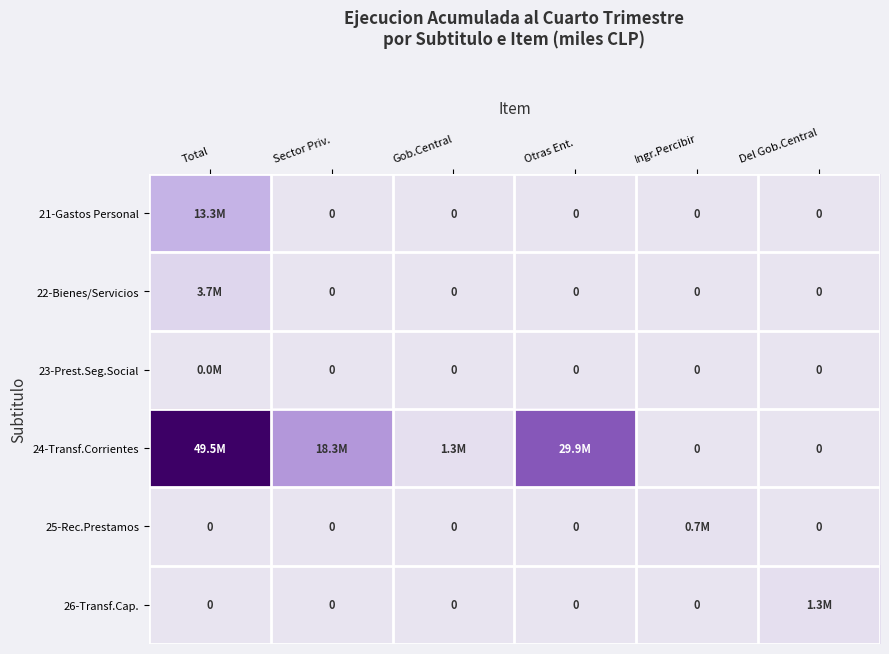

Which series has the widest spread of values?

24-Transf.Corrientes